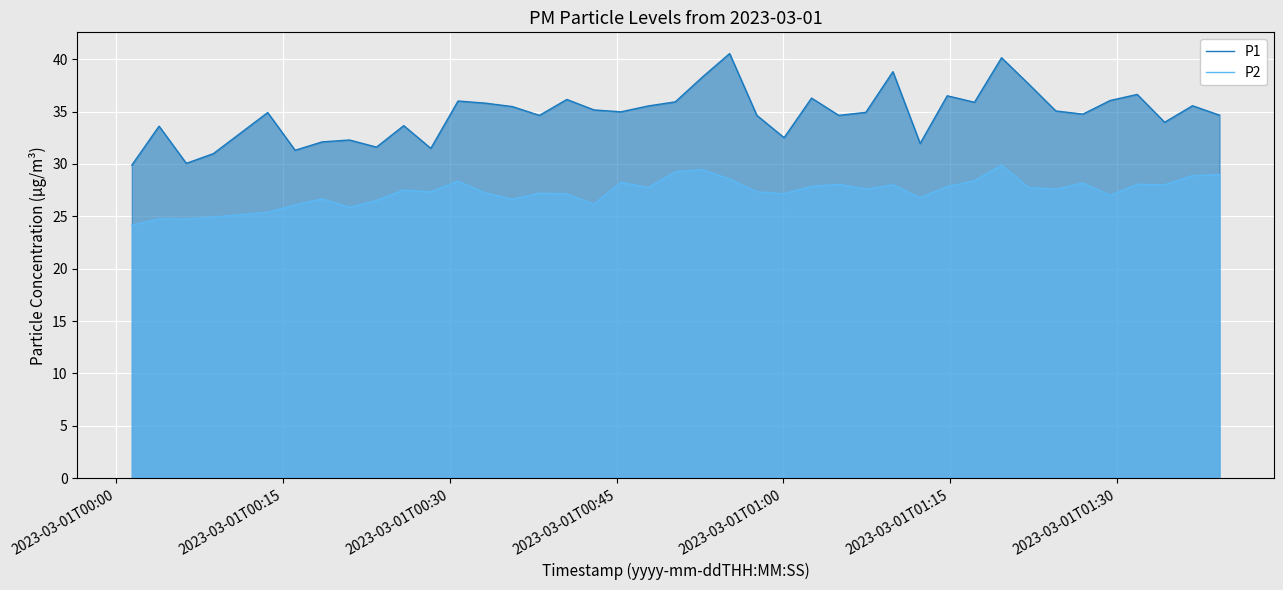

True or false: P2 and P1 cross at least once.

False